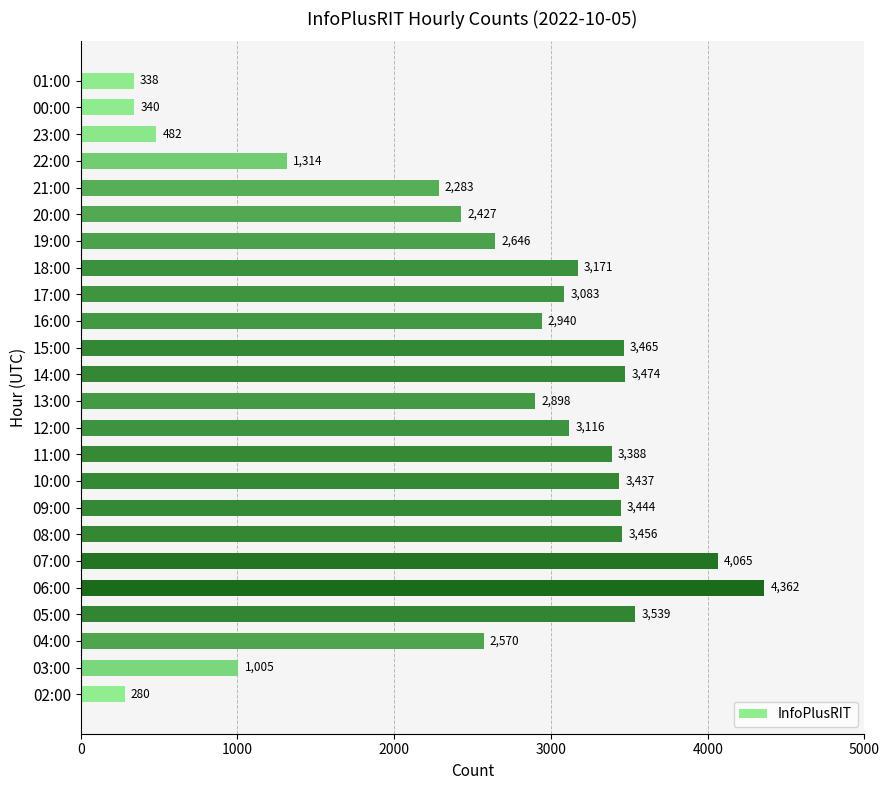

Reading bottom to top, transcribe all the data shown in this chart.

02:00=280	03:00=1005	04:00=2570	05:00=3539	06:00=4362	07:00=4065	08:00=3456	09:00=3444	10:00=3437	11:00=3388	12:00=3116	13:00=2898	14:00=3474	15:00=3465	16:00=2940	17:00=3083	18:00=3171	19:00=2646	20:00=2427	21:00=2283	22:00=1314	23:00=482	00:00=340	01:00=338